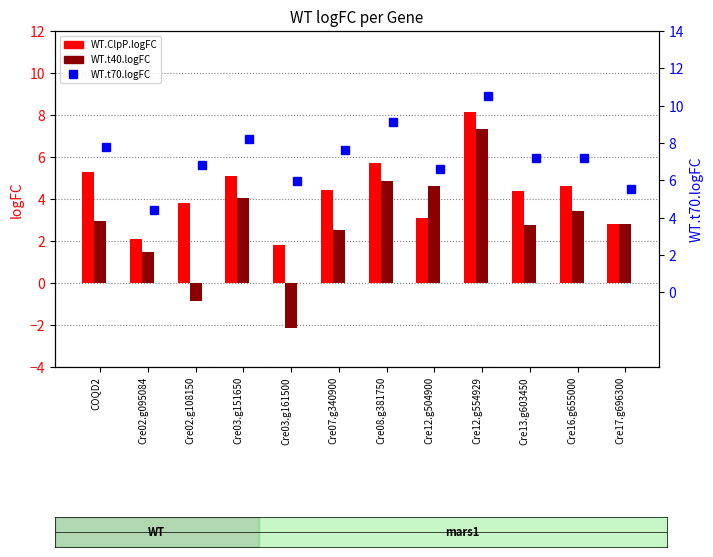

What is the spread (max minus min) of values at Cre03.g161500?

8.1